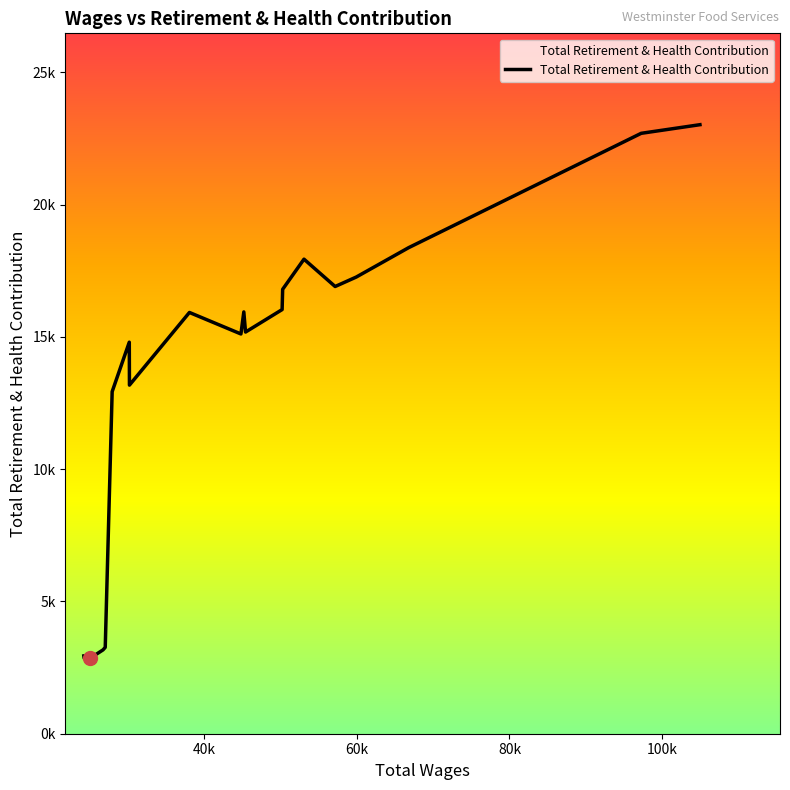

Is this an area chart (filled region under the line)?

Yes